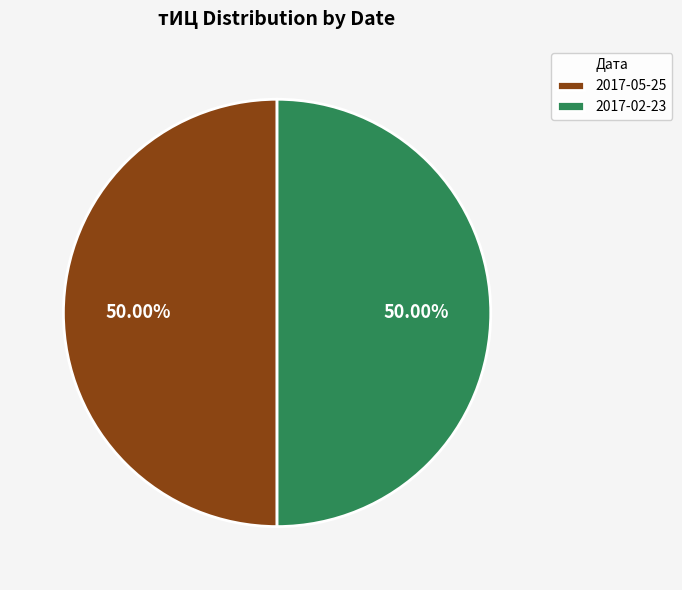

To the nearest percent, what percentage of the pie is 2017-02-23?

50%